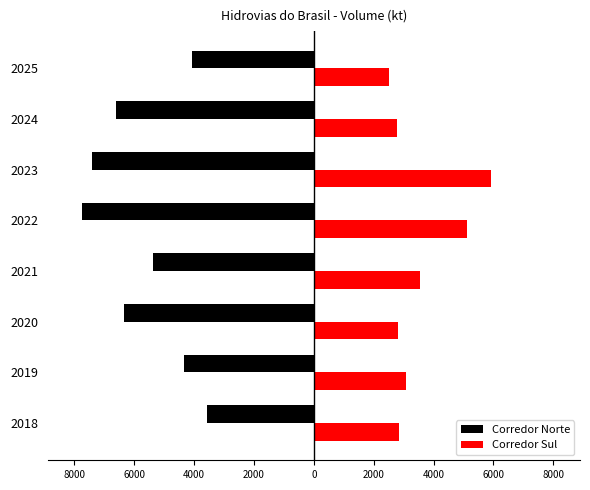

Which series has the largest total across all categories?

Corredor Sul